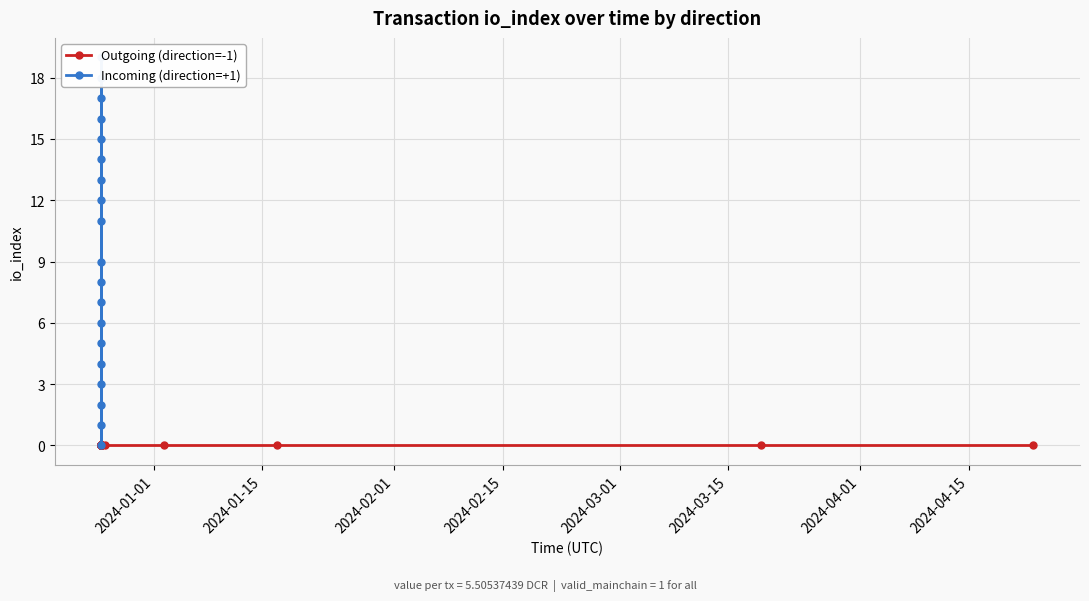

Rank the series at 2024-01-15 from highest to lowest value.

Incoming (direction=+1), Outgoing (direction=-1)